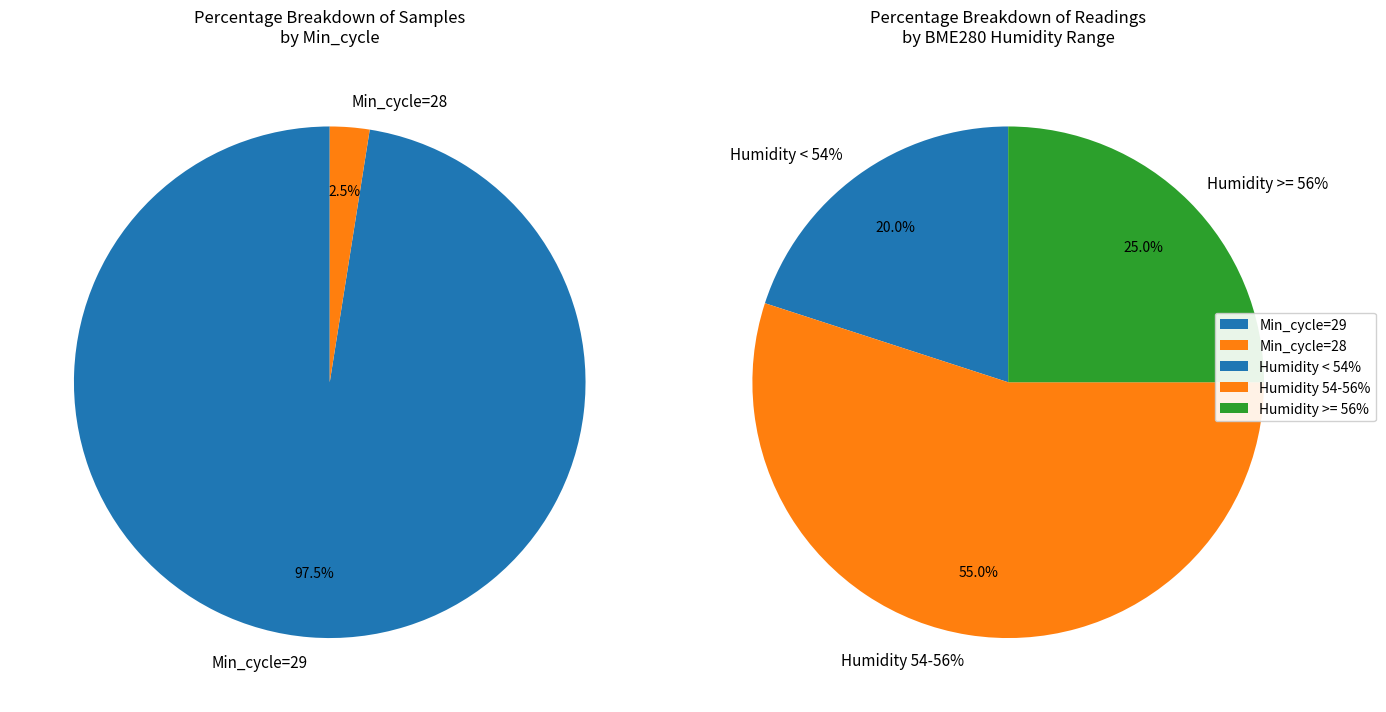

Is the sum of 36 and 2 greater than half?

No